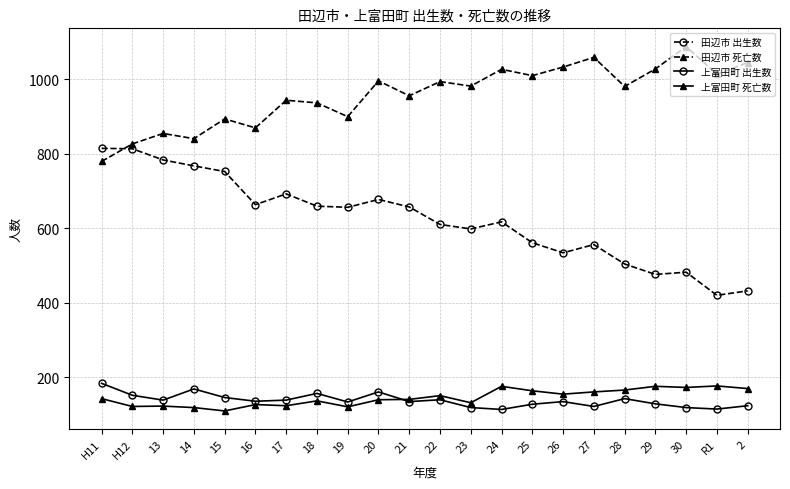

What is the smallest value displayed?

110